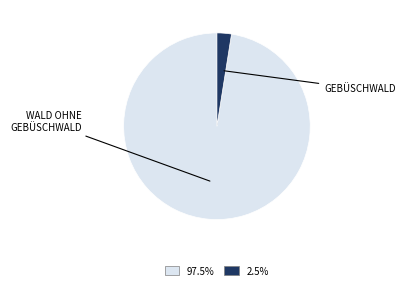

Is there a majority slice in this chart?

Yes